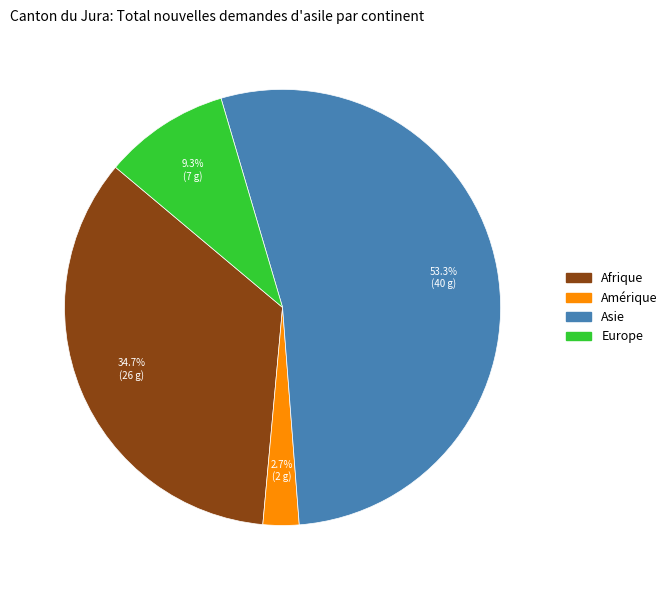

Does any single category account for the majority?

Yes